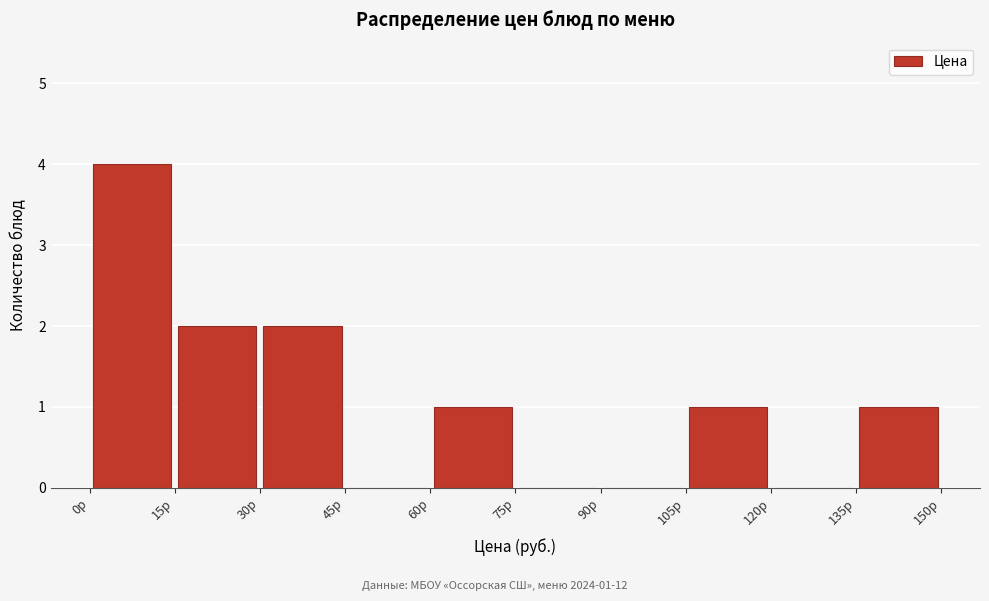

Which range on the x-axis has the tallest bar?

0 to 15